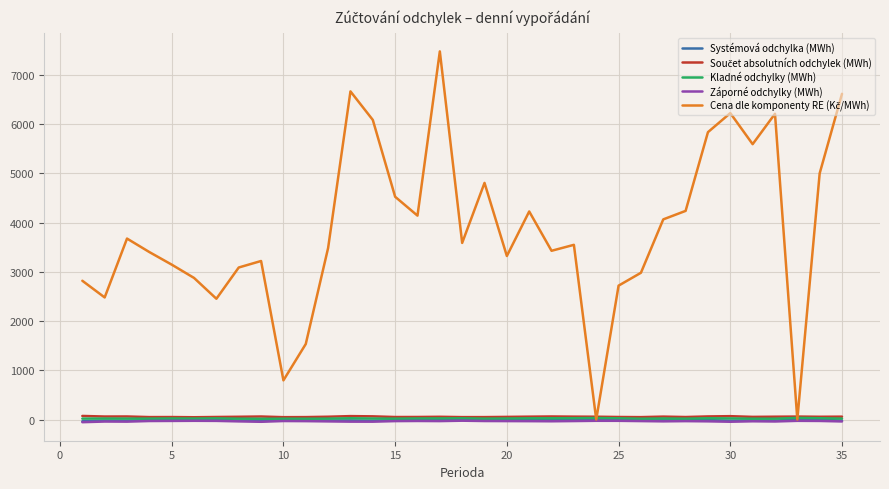

At which category does Záporné odchylky (MWh) reach its first local valley?

5